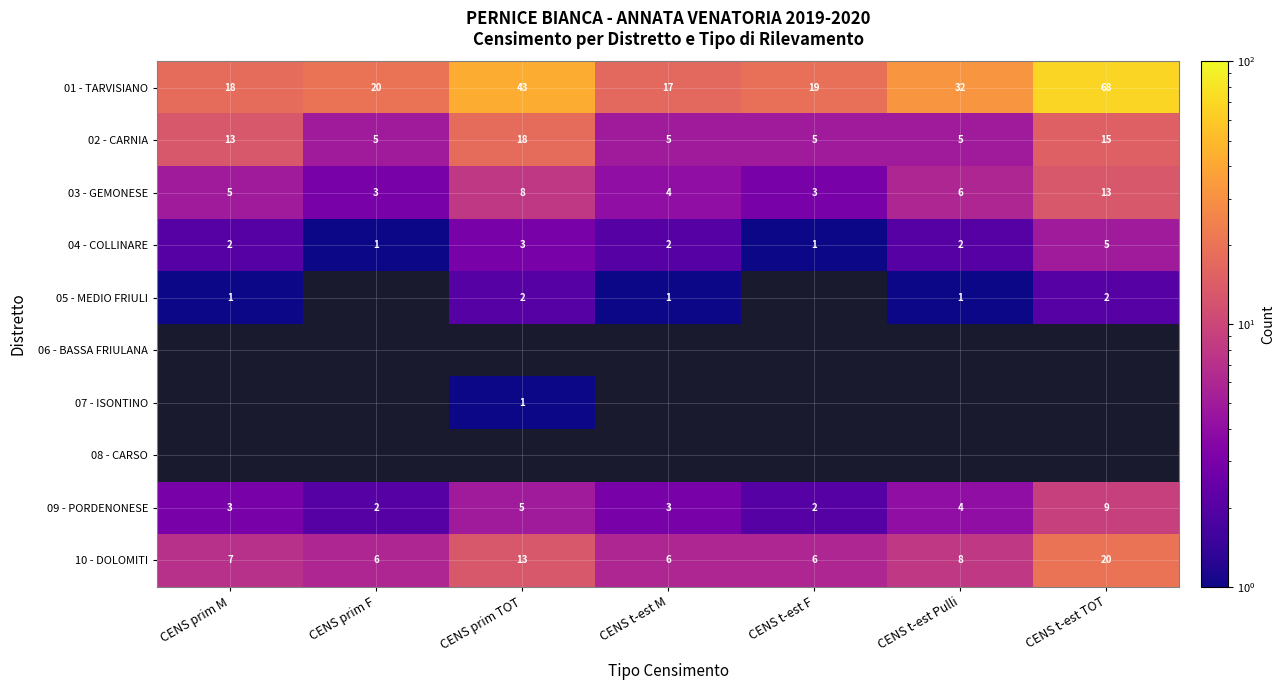

Is it true that 01 - TARVISIANO equals 20 at CENS prim F?

True